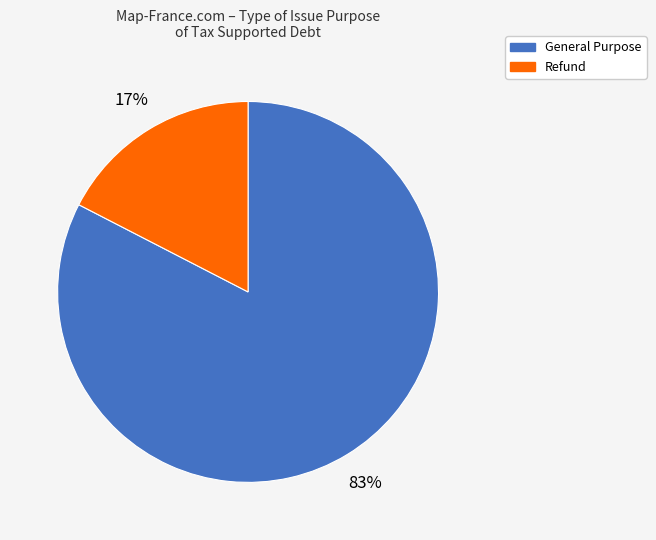

What percentage is the Refund slice, to the nearest percent?

17%